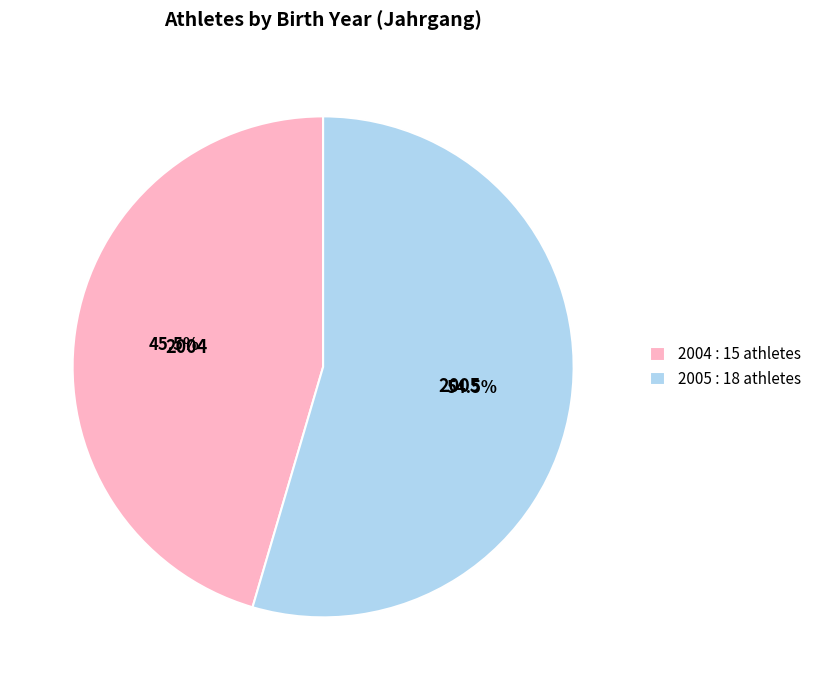

What is the total percentage of 2005 : 18 athletes and 2004 : 15 athletes?

100.0%